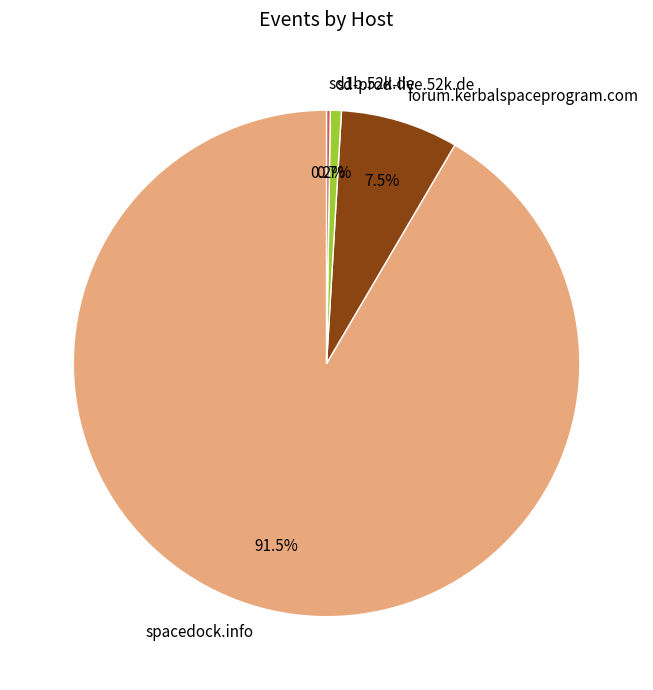

To the nearest percent, what is the average slice percentage?

25%